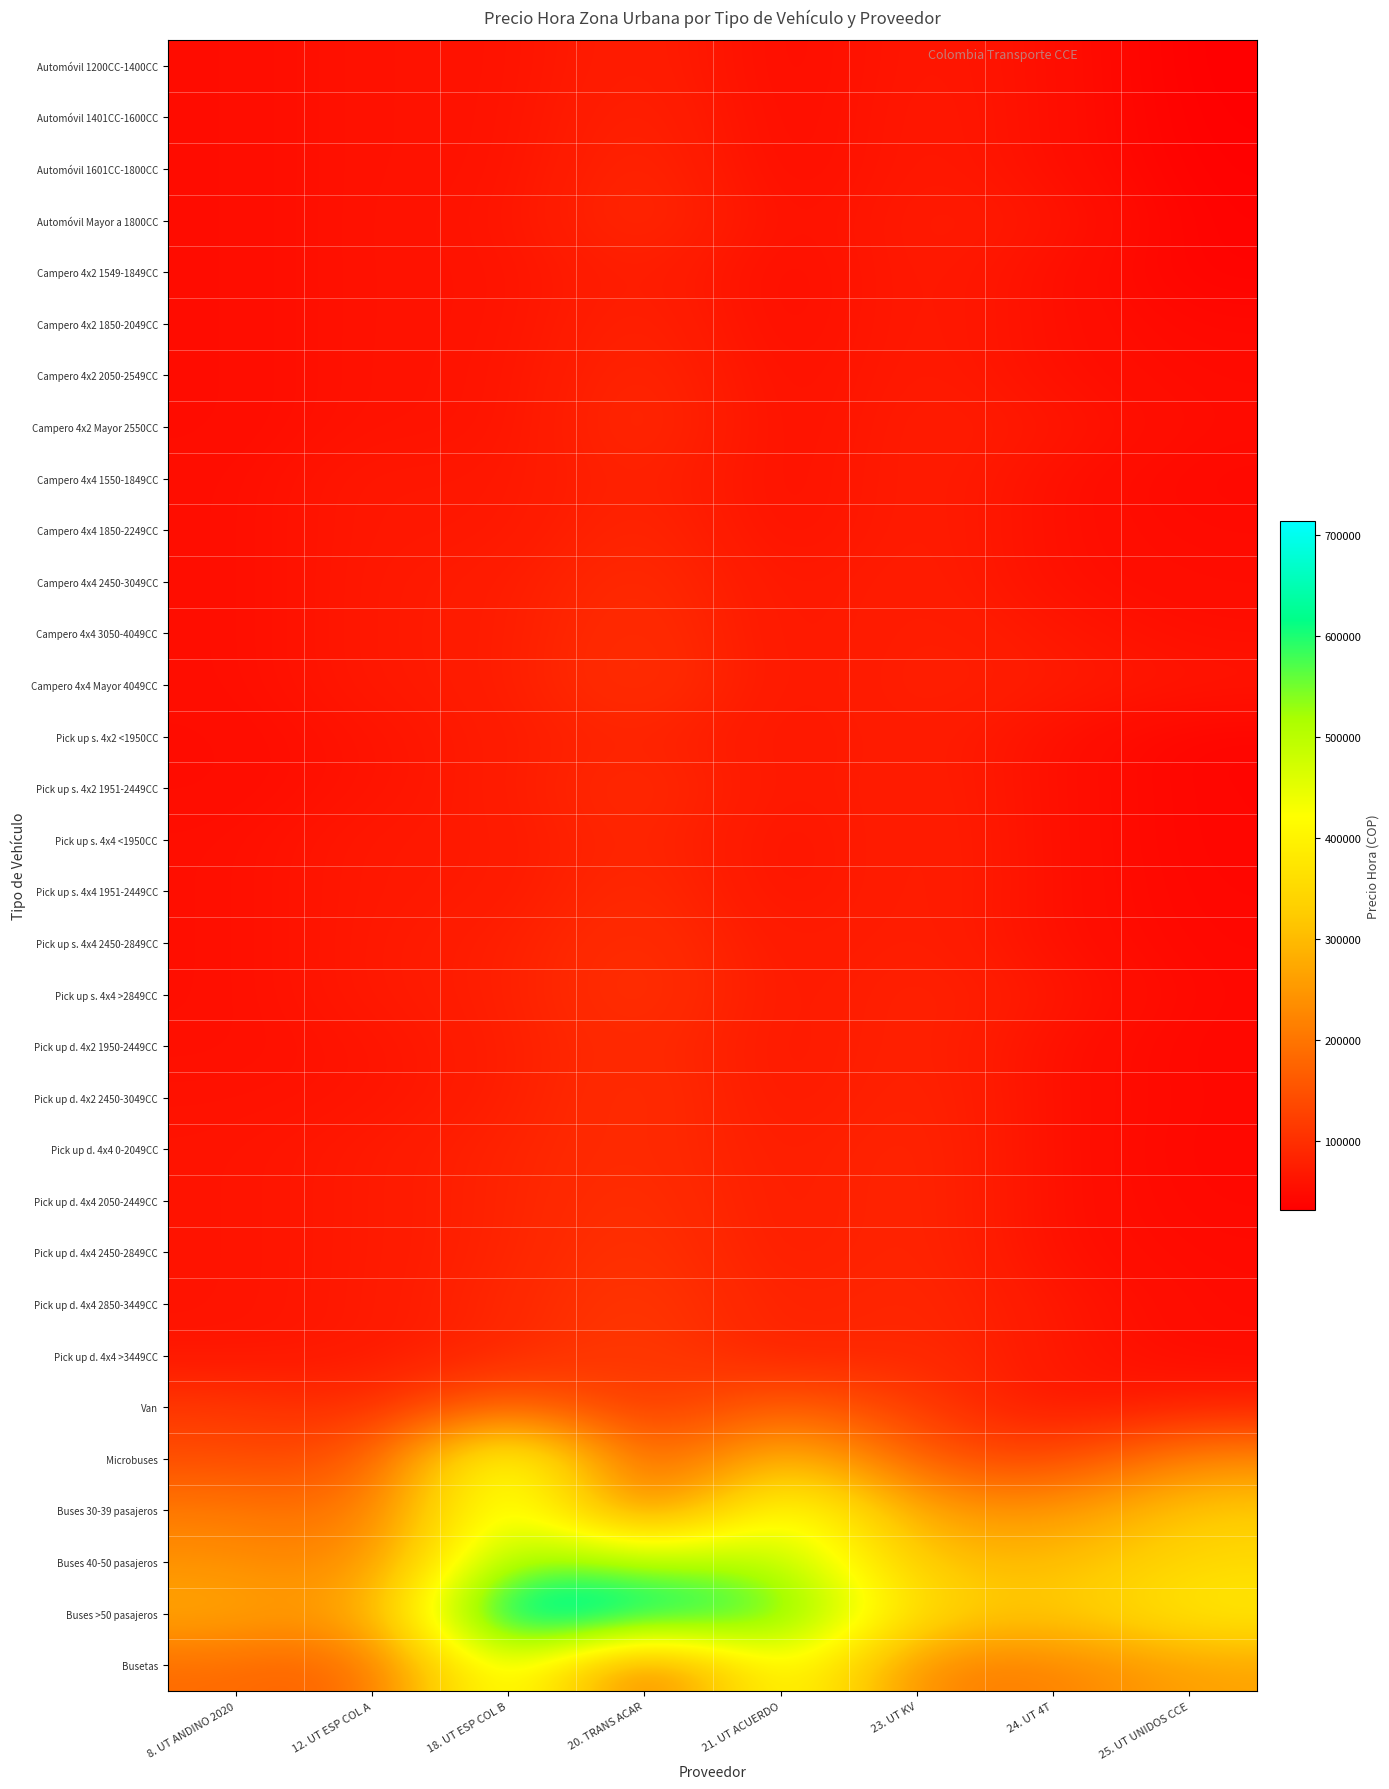

Reading right to left, list all the values displayed in this chart.

Automóvil 1200CC-1400CC: 25. UT UNIDOS CCE=32237.2	24. UT 4T=55035.0	23. UT KV=69973.3	21. UT ACUERDO=46361.5	20. TRANS ACAR=82552.5	18. UT ESP COL B=56465.9	12. UT ESP COL A=61172.2	8. UT ANDINO 2020=49531.5
Automóvil 1401CC-1600CC: 25. UT UNIDOS CCE=33638.8	24. UT 4T=55035.0	23. UT KV=71879.3	21. UT ACUERDO=46361.5	20. TRANS ACAR=88056.0	18. UT ESP COL B=56465.9	12. UT ESP COL A=61172.2	8. UT ANDINO 2020=49531.5
Automóvil 1601CC-1800CC: 25. UT UNIDOS CCE=35040.4	24. UT 4T=55035.0	23. UT KV=72270.2	21. UT ACUERDO=46361.5	20. TRANS ACAR=93559.5	18. UT ESP COL B=56465.9	12. UT ESP COL A=61172.2	8. UT ANDINO 2020=49531.5
Automóvil Mayor a 1800CC: 25. UT UNIDOS CCE=36442.1	24. UT 4T=66042.0	23. UT KV=73597.9	21. UT ACUERDO=50997.6	20. TRANS ACAR=99063.0	18. UT ESP COL B=58843.4	12. UT ESP COL A=61172.2	8. UT ANDINO 2020=49531.5
Campero 4x2 1549-1849CC: 25. UT UNIDOS CCE=37843.7	24. UT 4T=55035.0	23. UT KV=73988.9	21. UT ACUERDO=48078.6	20. TRANS ACAR=82552.5	18. UT ESP COL B=57852.8	12. UT ESP COL A=61172.2	8. UT ANDINO 2020=49531.5
Campero 4x2 1850-2049CC: 25. UT UNIDOS CCE=44851.8	24. UT 4T=55035.0	23. UT KV=74379.9	21. UT ACUERDO=48078.6	20. TRANS ACAR=88056.0	18. UT ESP COL B=57852.8	12. UT ESP COL A=61172.2	8. UT ANDINO 2020=49531.5
Campero 4x2 2050-2549CC: 25. UT UNIDOS CCE=47655.0	24. UT 4T=55035.0	23. UT KV=74770.8	21. UT ACUERDO=50997.6	20. TRANS ACAR=93559.5	18. UT ESP COL B=58843.4	12. UT ESP COL A=61172.2	8. UT ANDINO 2020=49531.5
Campero 4x2 Mayor 2550CC: 25. UT UNIDOS CCE=49056.6	24. UT 4T=66042.0	23. UT KV=76847.9	21. UT ACUERDO=50997.6	20. TRANS ACAR=99063.0	18. UT ESP COL B=58843.4	12. UT ESP COL A=61172.2	8. UT ANDINO 2020=49531.5
Campero 4x4 1550-1849CC: 25. UT UNIDOS CCE=44851.8	24. UT 4T=55035.0	23. UT KV=78189.4	21. UT ACUERDO=52508.7	20. TRANS ACAR=88056.0	18. UT ESP COL B=63004.1	12. UT ESP COL A=68681.0	8. UT ANDINO 2020=52008.1
Campero 4x4 1850-2249CC: 25. UT UNIDOS CCE=47655.0	24. UT 4T=55035.0	23. UT KV=78580.3	21. UT ACUERDO=52508.7	20. TRANS ACAR=93559.5	18. UT ESP COL B=63004.1	12. UT ESP COL A=68681.0	8. UT ANDINO 2020=52008.1
Campero 4x4 2450-3049CC: 25. UT UNIDOS CCE=50458.2	24. UT 4T=55035.0	23. UT KV=78971.3	21. UT ACUERDO=60441.6	20. TRANS ACAR=99063.0	18. UT ESP COL B=71622.6	12. UT ESP COL A=68681.0	8. UT ANDINO 2020=52008.1
Campero 4x4 3050-4049CC: 25. UT UNIDOS CCE=53261.5	24. UT 4T=66042.0	23. UT KV=79362.3	21. UT ACUERDO=60441.6	20. TRANS ACAR=104566.5	18. UT ESP COL B=71622.6	12. UT ESP COL A=68681.0	8. UT ANDINO 2020=52008.1
Campero 4x4 Mayor 4049CC: 25. UT UNIDOS CCE=63072.8	24. UT 4T=71325.4	23. UT KV=81814.0	21. UT ACUERDO=60441.6	20. TRANS ACAR=110070.0	18. UT ESP COL B=71622.6	12. UT ESP COL A=68681.0	8. UT ANDINO 2020=52008.1
Pick up s. 4x2 <1950CC: 25. UT UNIDOS CCE=39725.8	24. UT 4T=55035.0	23. UT KV=78422.4	21. UT ACUERDO=60441.6	20. TRANS ACAR=88056.0	18. UT ESP COL B=71622.6	12. UT ESP COL A=61172.2	8. UT ANDINO 2020=49531.5
Pick up s. 4x2 1951-2449CC: 25. UT UNIDOS CCE=40967.3	24. UT 4T=55035.0	23. UT KV=80312.0	21. UT ACUERDO=60441.6	20. TRANS ACAR=99063.0	18. UT ESP COL B=71622.6	12. UT ESP COL A=61172.2	8. UT ANDINO 2020=49531.5
Pick up s. 4x4 <1950CC: 25. UT UNIDOS CCE=40967.3	24. UT 4T=55035.0	23. UT KV=82468.9	21. UT ACUERDO=55118.7	20. TRANS ACAR=93559.5	18. UT ESP COL B=67263.8	12. UT ESP COL A=68681.0	8. UT ANDINO 2020=53934.3
Pick up s. 4x4 1951-2449CC: 25. UT UNIDOS CCE=42208.7	24. UT 4T=55035.0	23. UT KV=82859.9	21. UT ACUERDO=55118.7	20. TRANS ACAR=99063.0	18. UT ESP COL B=67263.8	12. UT ESP COL A=68681.0	8. UT ANDINO 2020=53934.3
Pick up s. 4x4 2450-2849CC: 25. UT UNIDOS CCE=43450.2	24. UT 4T=55035.0	23. UT KV=81452.4	21. UT ACUERDO=63532.4	20. TRANS ACAR=104566.5	18. UT ESP COL B=75664.3	12. UT ESP COL A=68681.0	8. UT ANDINO 2020=53934.3
Pick up s. 4x4 >2849CC: 25. UT UNIDOS CCE=44691.6	24. UT 4T=66042.0	23. UT KV=85702.5	21. UT ACUERDO=63532.4	20. TRANS ACAR=110070.0	18. UT ESP COL B=75664.3	12. UT ESP COL A=68681.0	8. UT ANDINO 2020=53934.3
Pick up d. 4x2 1950-2449CC: 25. UT UNIDOS CCE=43450.2	24. UT 4T=55035.0	23. UT KV=86763.0	21. UT ACUERDO=63532.4	20. TRANS ACAR=99063.0	18. UT ESP COL B=75664.3	12. UT ESP COL A=61172.2	8. UT ANDINO 2020=55035.0
Pick up d. 4x2 2450-3049CC: 25. UT UNIDOS CCE=44691.6	24. UT 4T=55035.0	23. UT KV=89214.7	21. UT ACUERDO=63532.4	20. TRANS ACAR=104566.5	18. UT ESP COL B=75664.3	12. UT ESP COL A=61172.2	8. UT ANDINO 2020=58337.1
Pick up d. 4x4 0-2049CC: 25. UT UNIDOS CCE=43450.2	24. UT 4T=55035.0	23. UT KV=90868.2	21. UT ACUERDO=69885.6	20. TRANS ACAR=99063.0	18. UT ESP COL B=83212.9	12. UT ESP COL A=68681.0	8. UT ANDINO 2020=60538.5
Pick up d. 4x4 2050-2449CC: 25. UT UNIDOS CCE=44691.6	24. UT 4T=55035.0	23. UT KV=91259.2	21. UT ACUERDO=69885.6	20. TRANS ACAR=104566.5	18. UT ESP COL B=83212.9	12. UT ESP COL A=68681.0	8. UT ANDINO 2020=60538.5
Pick up d. 4x4 2450-2849CC: 25. UT UNIDOS CCE=47174.4	24. UT 4T=55035.0	23. UT KV=91650.1	21. UT ACUERDO=69885.6	20. TRANS ACAR=110070.0	18. UT ESP COL B=83212.9	12. UT ESP COL A=68681.0	8. UT ANDINO 2020=60538.5
Pick up d. 4x4 2850-3449CC: 25. UT UNIDOS CCE=48415.9	24. UT 4T=66042.0	23. UT KV=92041.1	21. UT ACUERDO=76754.0	20. TRANS ACAR=115573.5	18. UT ESP COL B=88562.3	12. UT ESP COL A=68681.0	8. UT ANDINO 2020=60538.5
Pick up d. 4x4 >3449CC: 25. UT UNIDOS CCE=49657.3	24. UT 4T=66042.0	23. UT KV=95054.8	21. UT ACUERDO=76754.0	20. TRANS ACAR=121077.0	18. UT ESP COL B=88562.3	12. UT ESP COL A=68681.0	8. UT ANDINO 2020=62739.9
Van: 25. UT UNIDOS CCE=78700.1	24. UT 4T=61150.0	23. UT KV=115910.7	21. UT ACUERDO=178313.4	20. TRANS ACAR=99063.0	18. UT ESP COL B=190201.0	12. UT ESP COL A=86194.7	8. UT ANDINO 2020=113372.1
Microbuses: 25. UT UNIDOS CCE=230046.3	24. UT 4T=122300.0	23. UT KV=155153.6	21. UT ACUERDO=332411.4	20. TRANS ACAR=121077.0	18. UT ESP COL B=515127.6	12. UT ESP COL A=135310.4	8. UT ANDINO 2020=143091.0
Buses 30-39 pasajeros: 25. UT UNIDOS CCE=326907.9	24. UT 4T=236650.5	23. UT KV=256207.1	21. UT ACUERDO=479905.2	20. TRANS ACAR=165105.0	18. UT ESP COL B=515127.6	12. UT ESP COL A=180102.0	8. UT ANDINO 2020=209133.0
Buses 40-50 pasajeros: 25. UT UNIDOS CCE=351123.3	24. UT 4T=297189.0	23. UT KV=306591.6	21. UT ACUERDO=517329.0	20. TRANS ACAR=508523.4	18. UT ESP COL B=554752.8	12. UT ESP COL A=211834.3	8. UT ANDINO 2020=242154.0
Buses >50 pasajeros: 25. UT UNIDOS CCE=387446.4	24. UT 4T=313699.5	23. UT KV=348659.6	21. UT ACUERDO=588874.5	20. TRANS ACAR=653815.8	18. UT ESP COL B=713253.6	12. UT ESP COL A=241346.8	8. UT ANDINO 2020=275175.0
Busetas: 25. UT UNIDOS CCE=266369.4	24. UT 4T=212985.5	23. UT KV=210324.4	21. UT ACUERDO=479905.2	20. TRANS ACAR=137587.5	18. UT ESP COL B=515127.6	12. UT ESP COL A=162169.8	8. UT ANDINO 2020=187119.0